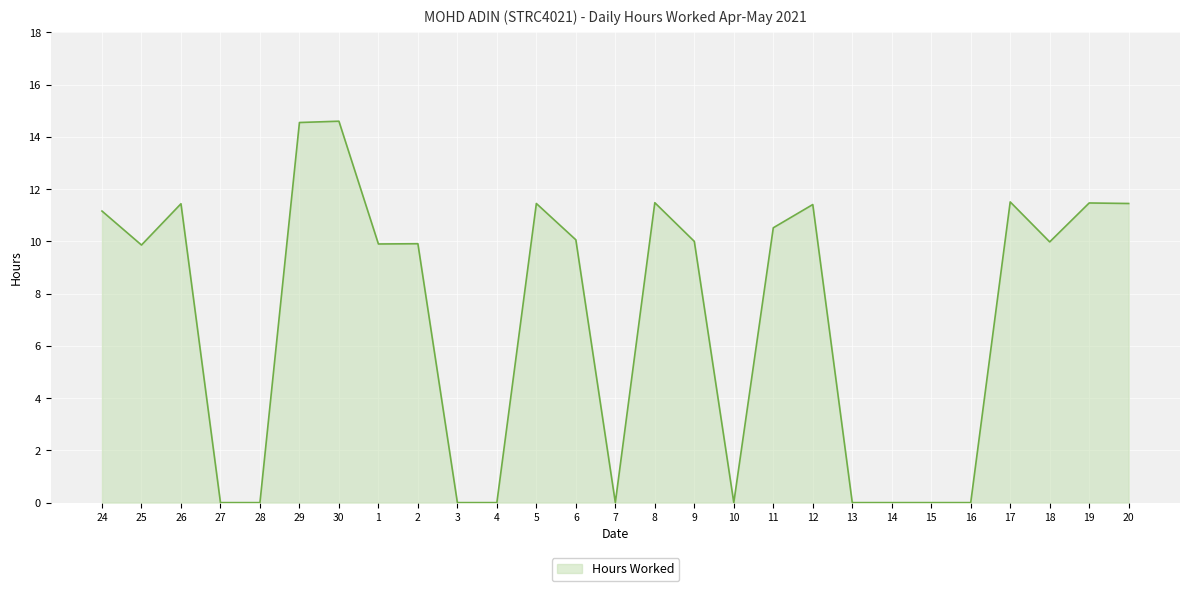

What is the difference between the maximum and minimum values?

14.6